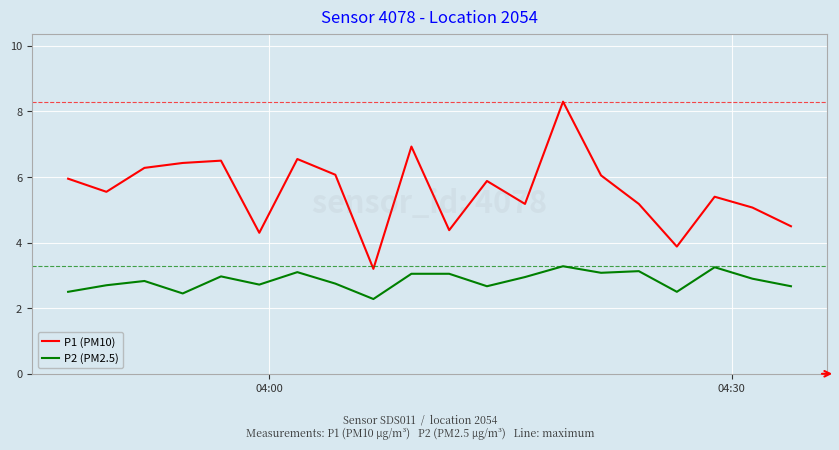

Which series has the largest total across all categories?

P1 (PM10)